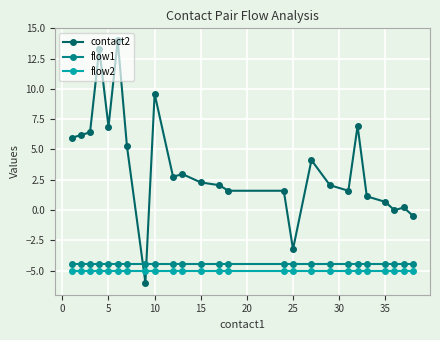

What is the value of the flow1 point at the 18th from the left?

-4.5